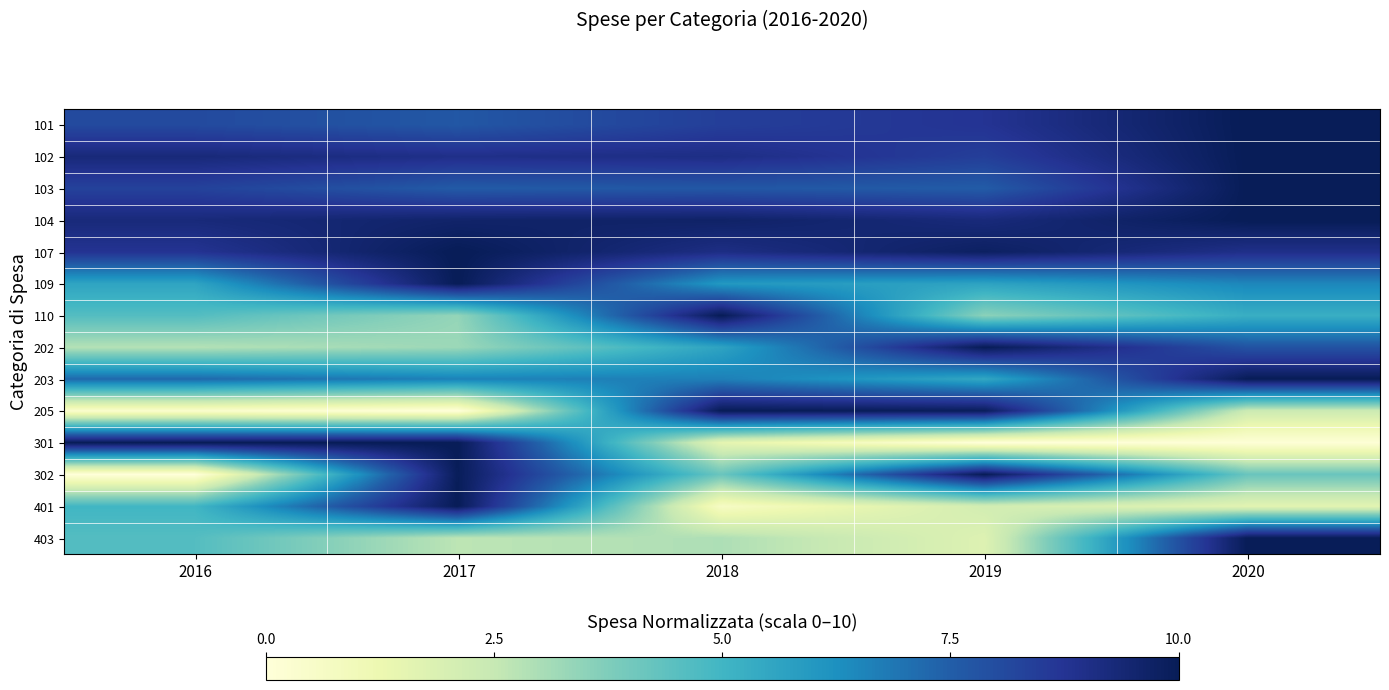

What is the difference between the highest and lowest values at 2017?

10.0